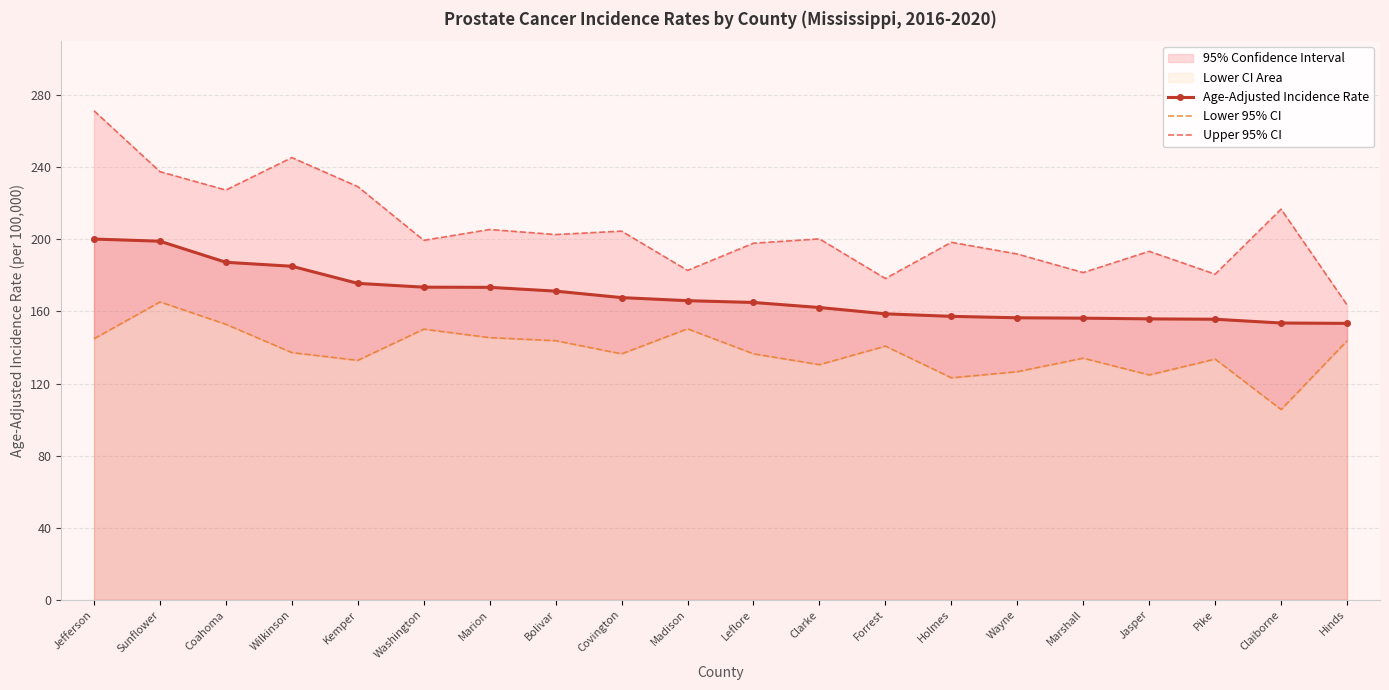

At which label does Age-Adjusted Incidence Rate first exceed 166?

Jefferson